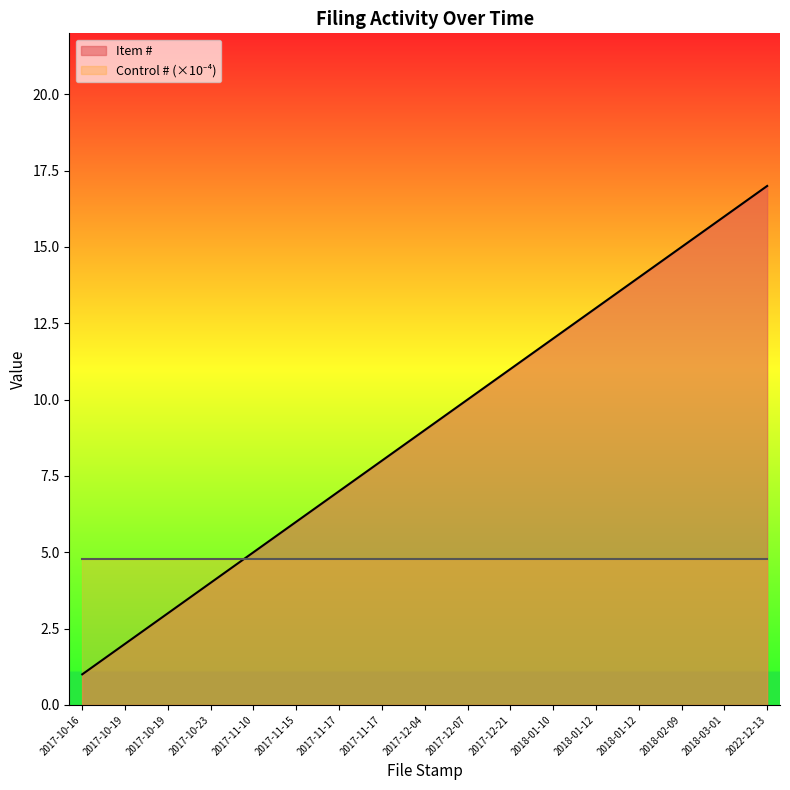

Count the number of categories in the chart.

17